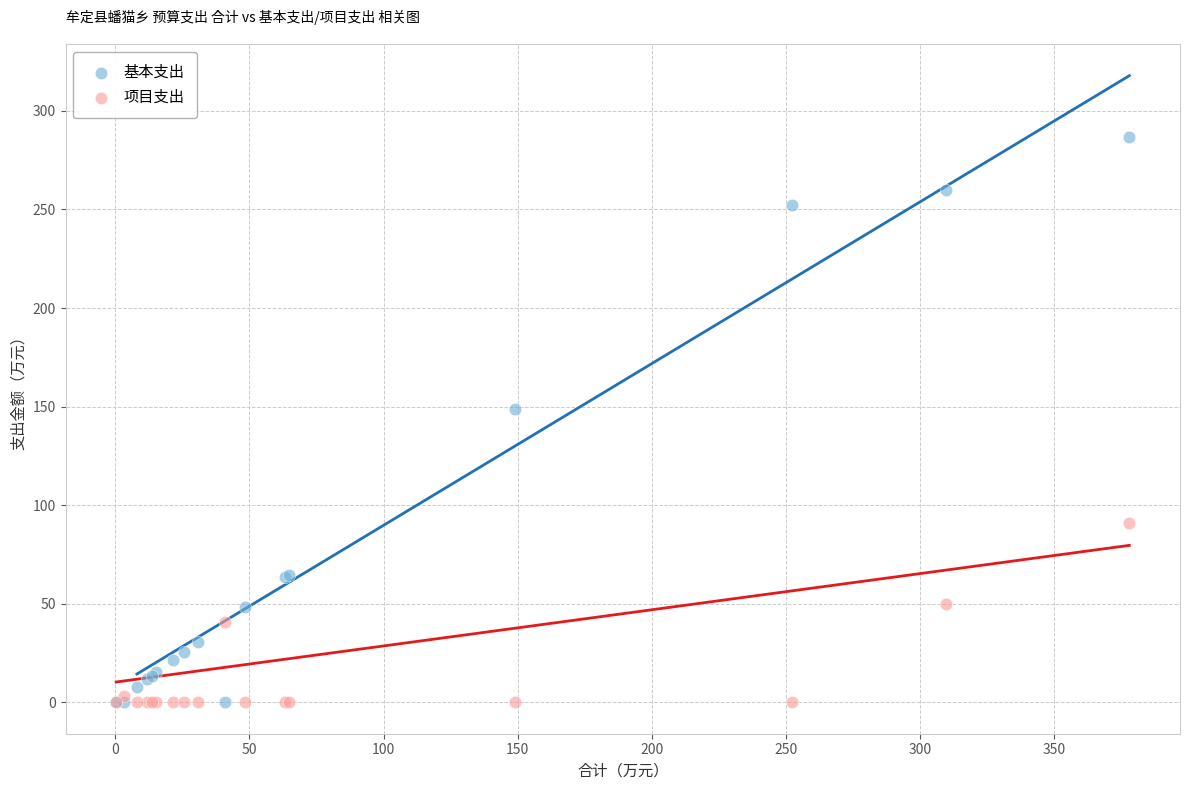

Across all series, what Y value is closest to 143?

148.9